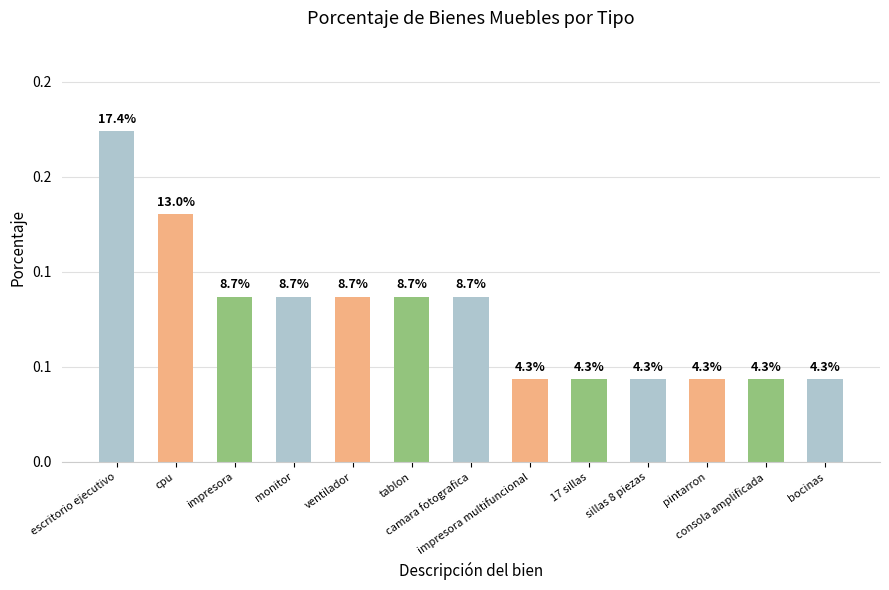

List the labels in order of value, largest first.

escritorio ejecutivo, cpu, impresora, monitor, ventilador, tablon, camara fotografica, impresora multifuncional, 17 sillas, sillas 8 piezas, pintarron, consola amplificada, bocinas